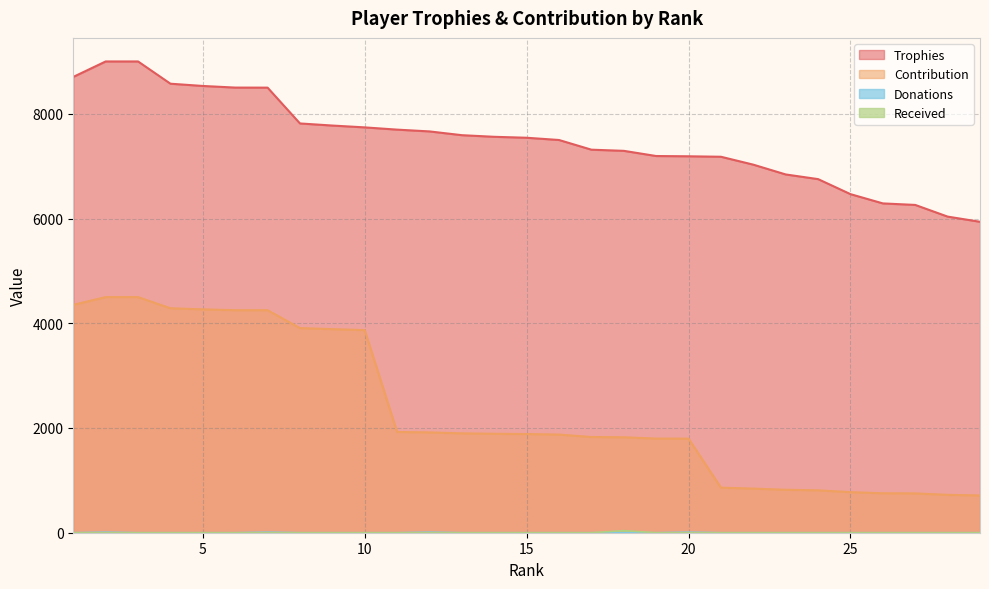

Is the value of Donations at 5 greater than the value of Trophies at 19?

No